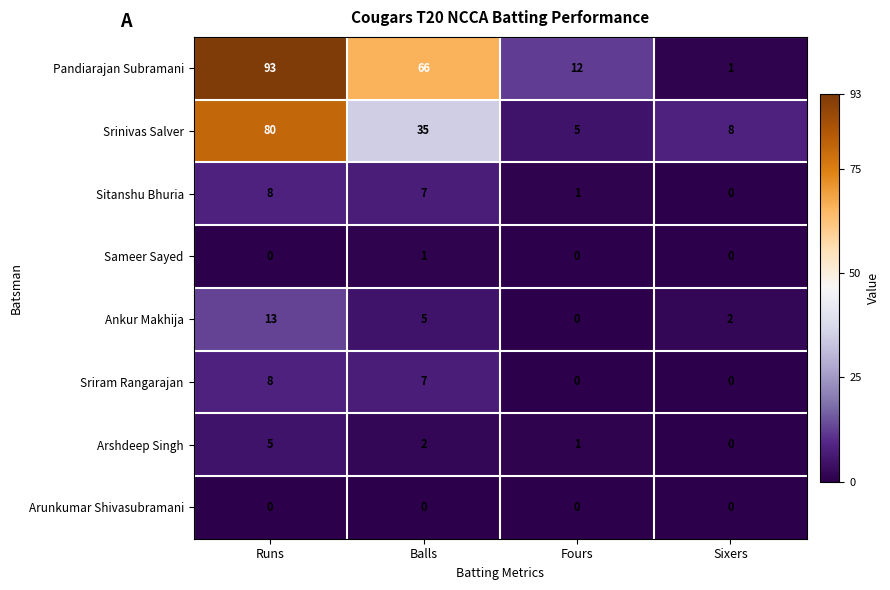

At which category is the sum across all series the highest?

Runs